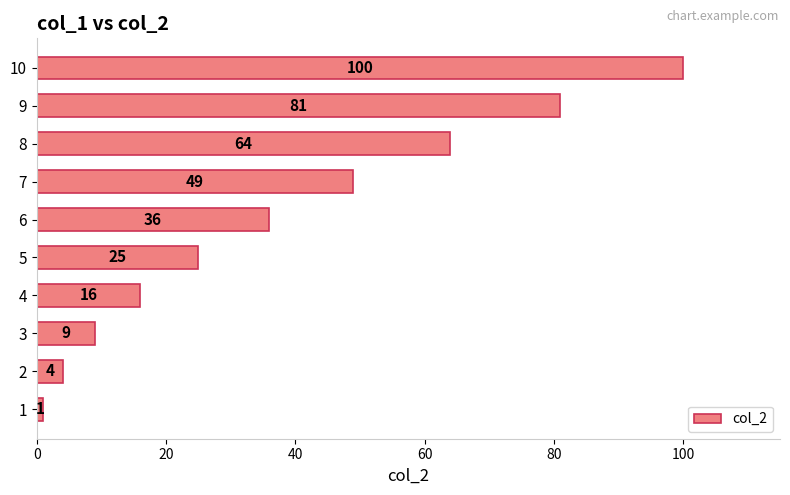

The value at 1 is 1. True or false?

True